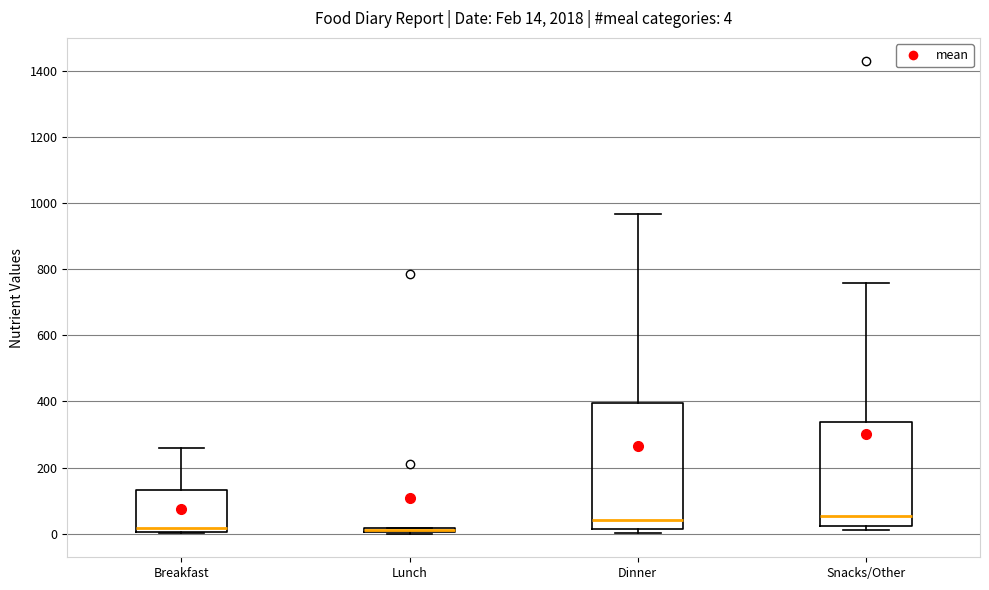

Comparing the boxes themselves (not the whiskers), which one is the tallest?

Dinner